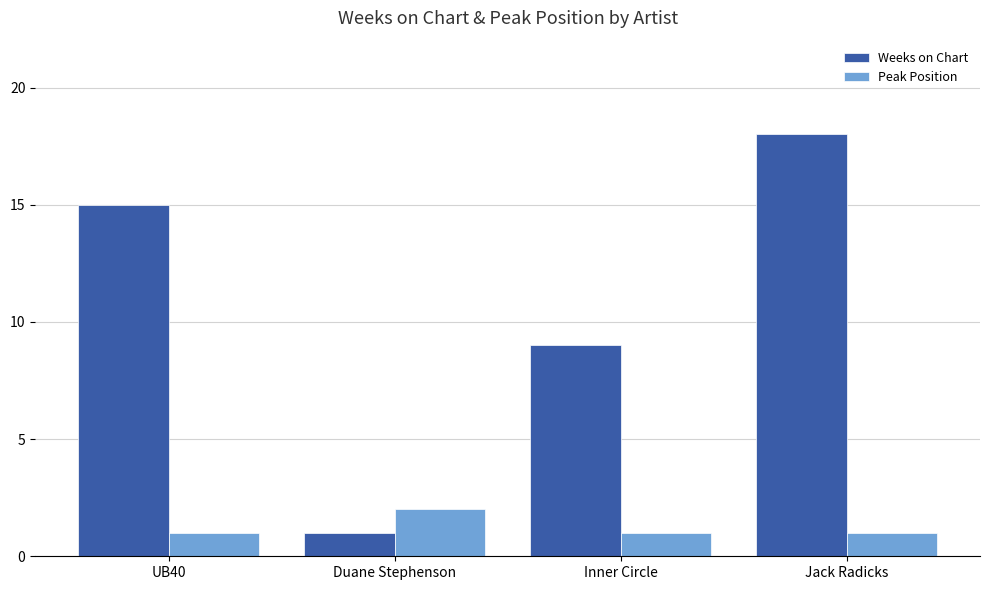

Reading left to right, transcribe all the data shown in this chart.

Weeks on Chart: UB40=15	Duane Stephenson=1	Inner Circle=9	Jack Radicks=18
Peak Position: UB40=1	Duane Stephenson=2	Inner Circle=1	Jack Radicks=1